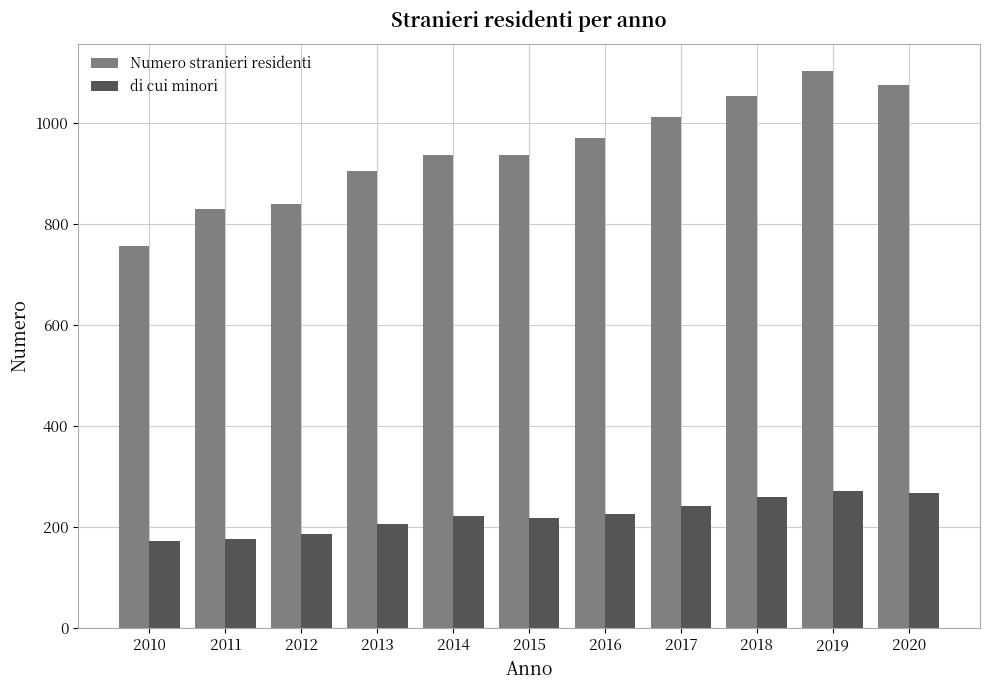

What is the approximate value of di cui minori at 2016?

226